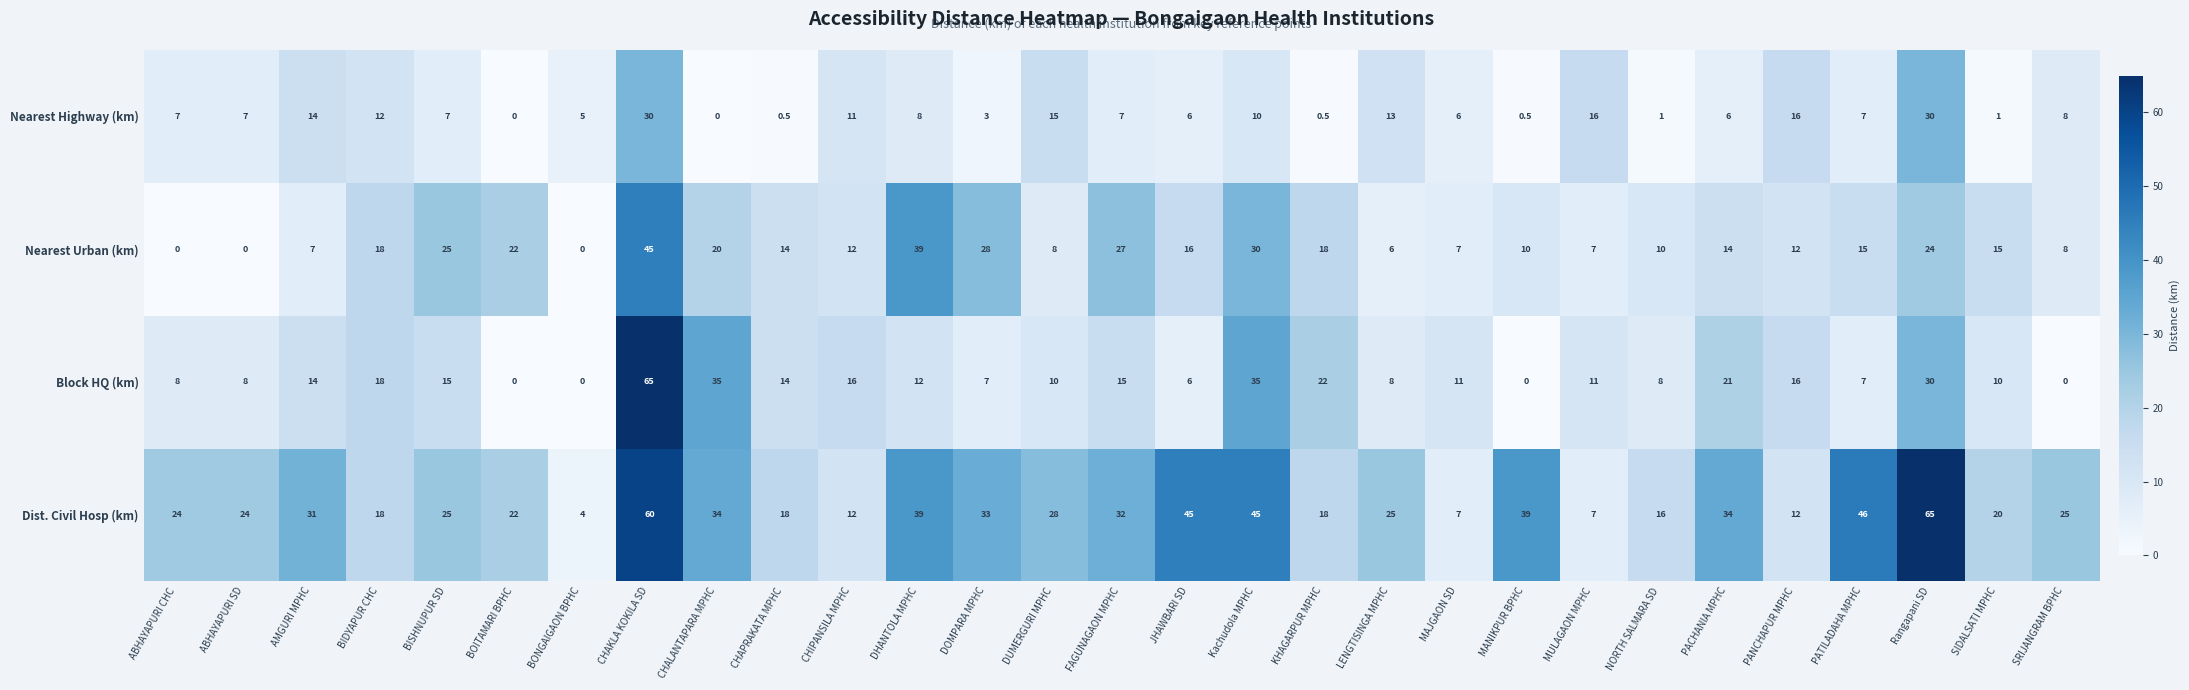

What is the approximate value of Dist. Civil Hosp (km) at Kachudola MPHC?

45.0